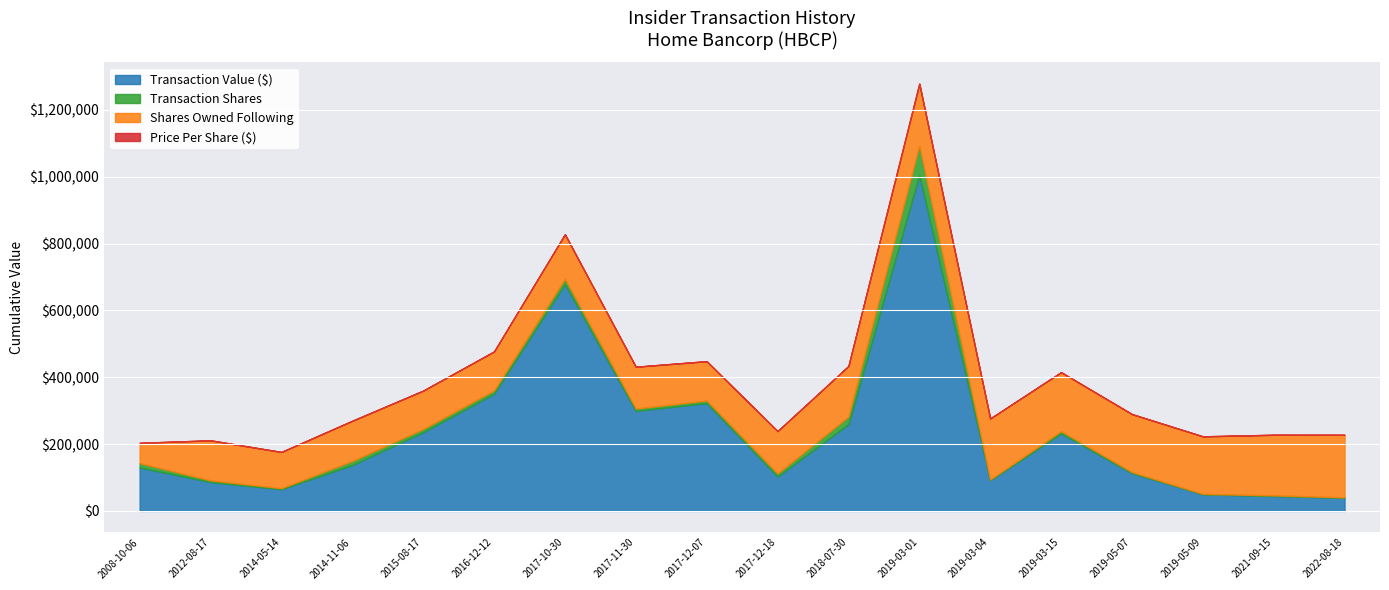

Where is the first local minimum for transactionValue?

2014-05-14